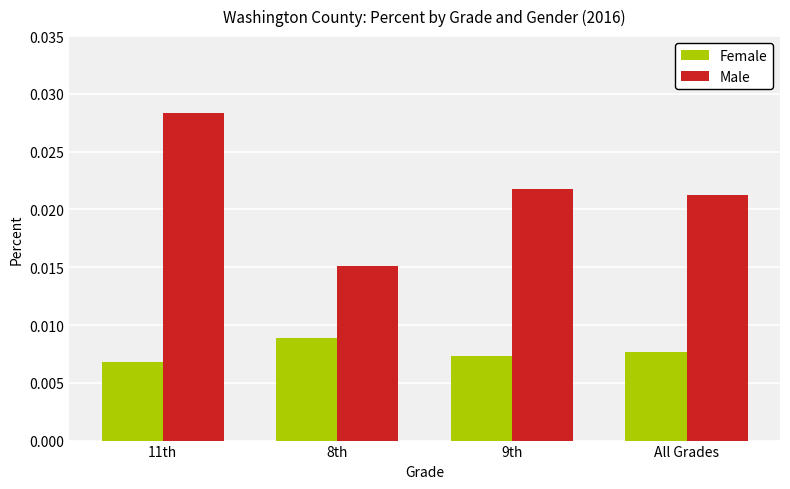

How many series are shown in this chart?

2